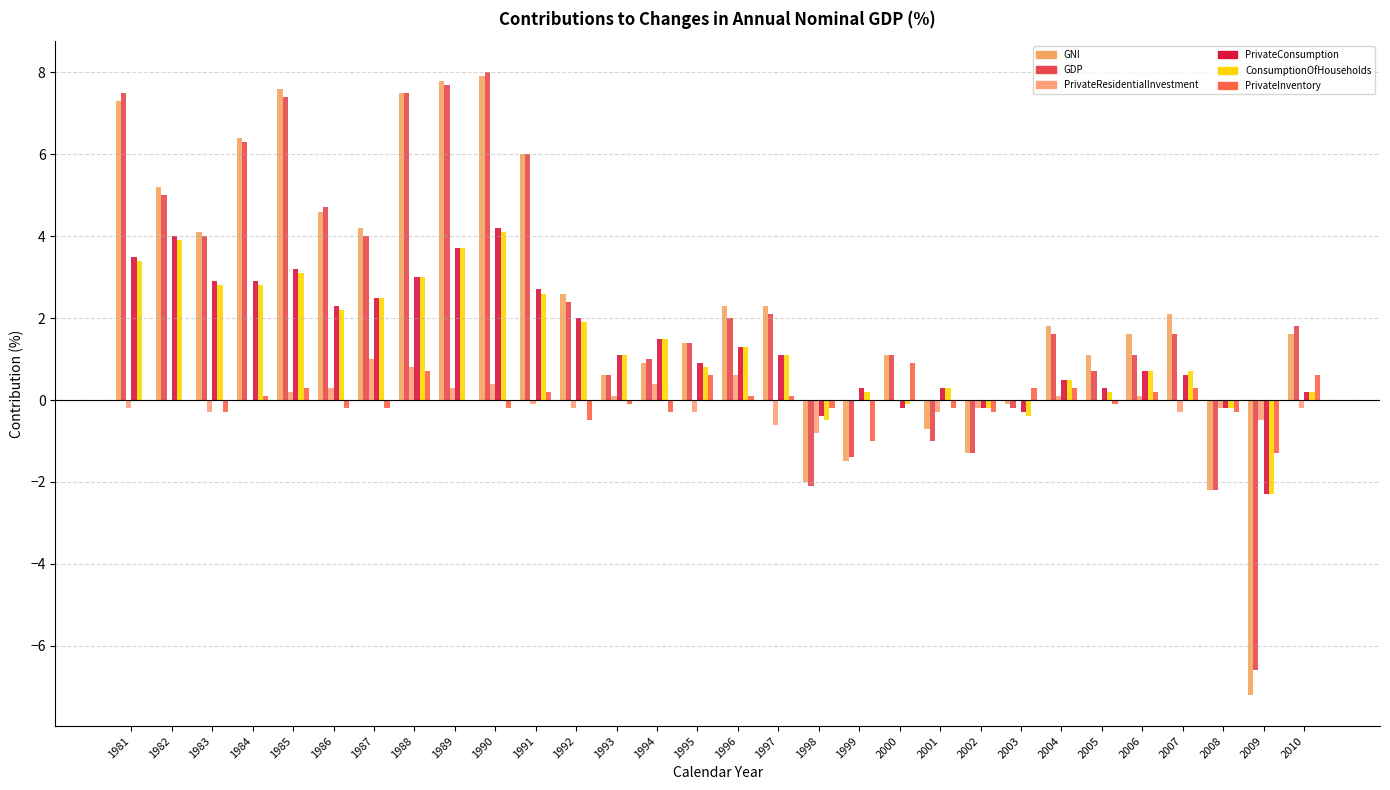

Where is ConsumptionOfHouseholds nearest to the value 0?

2000